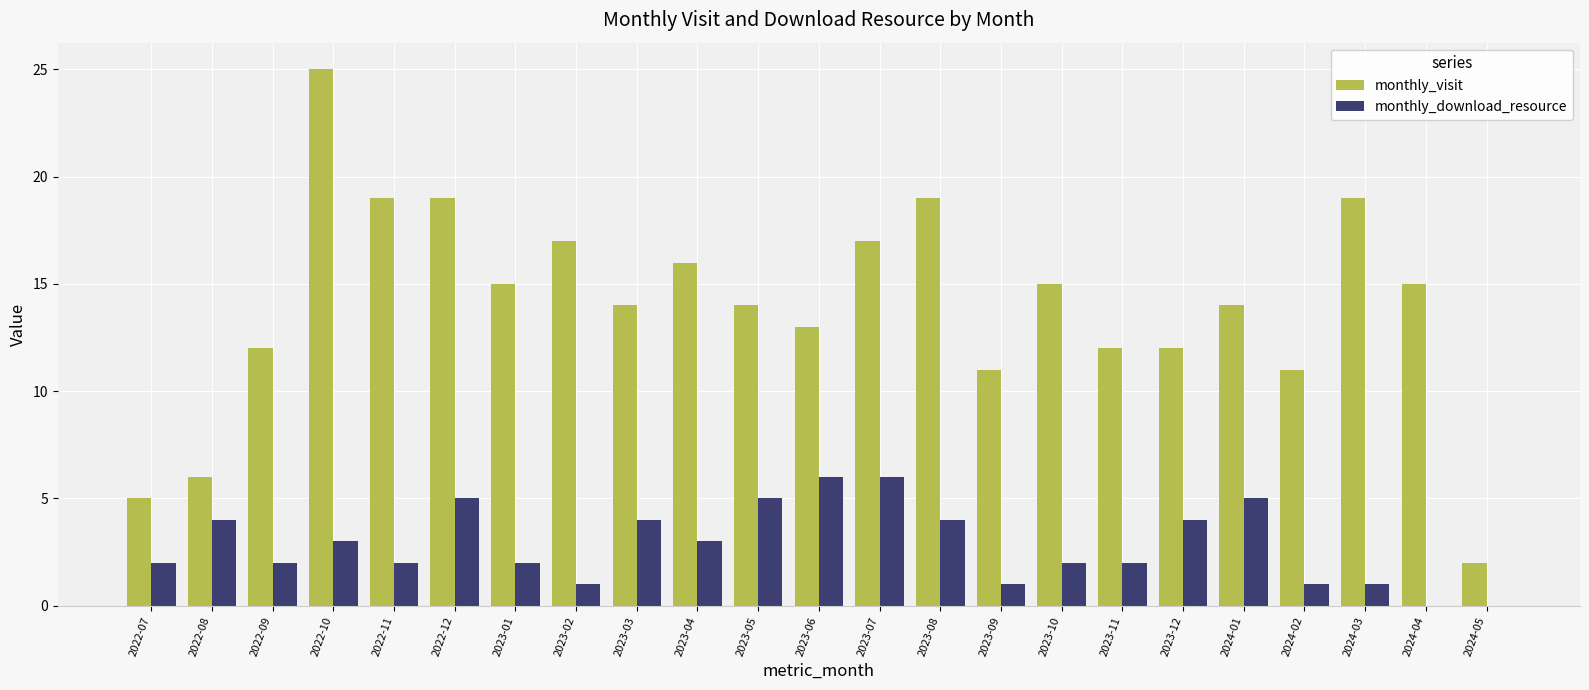

The value of monthly_download_resource at 2023-09 is 1. True or false?

True